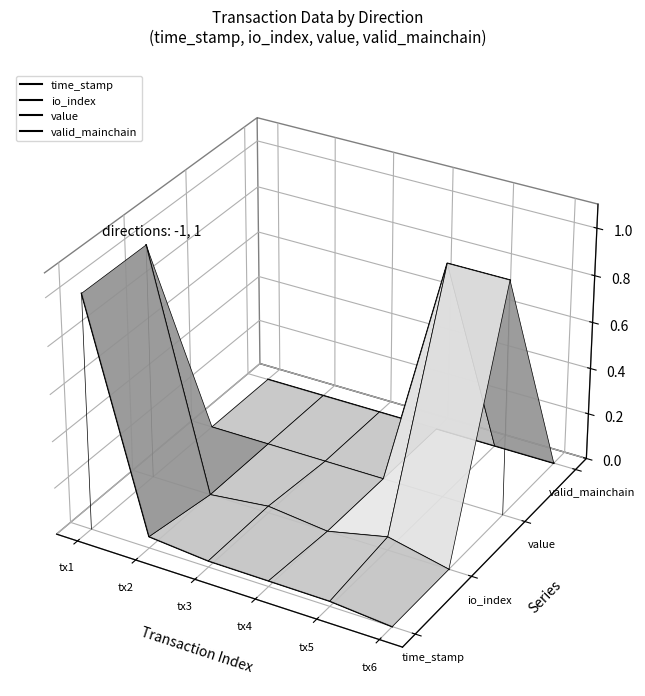

Which series has the largest range (max minus min)?

time_stamp